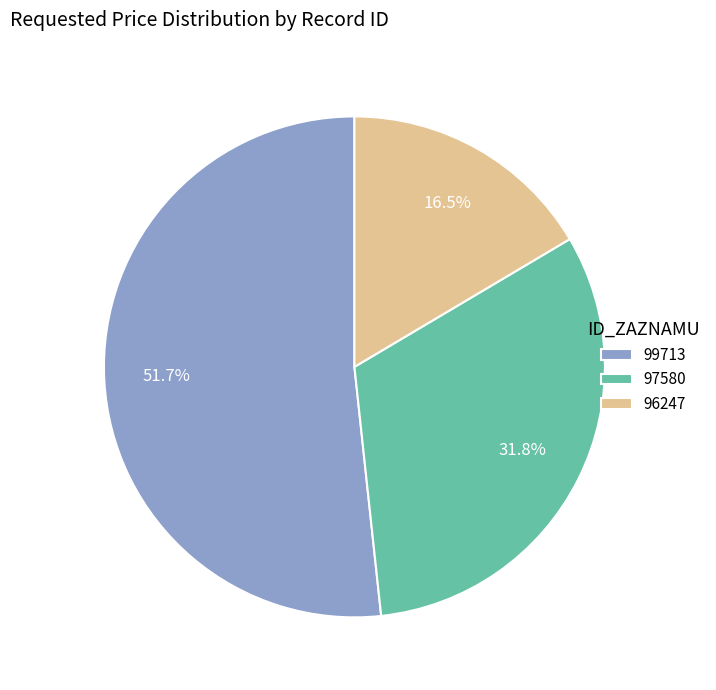

Is there a majority slice in this chart?

Yes